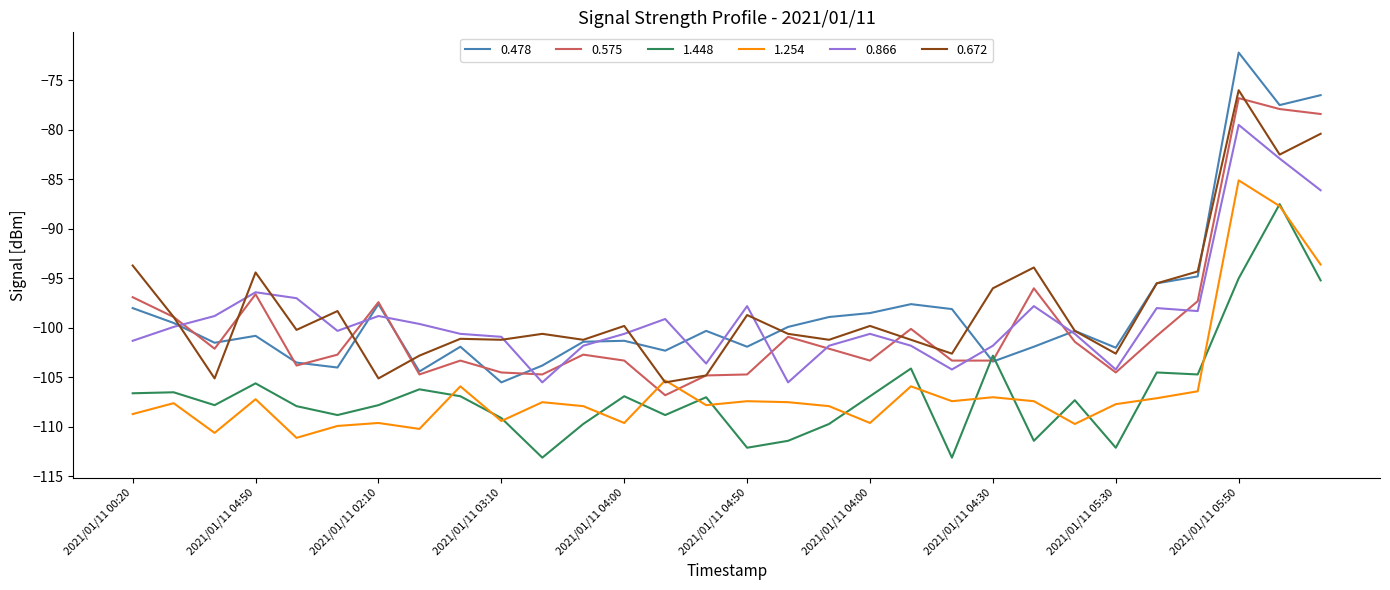

True or false: 0.478 and 1.448 cross at least once.

True